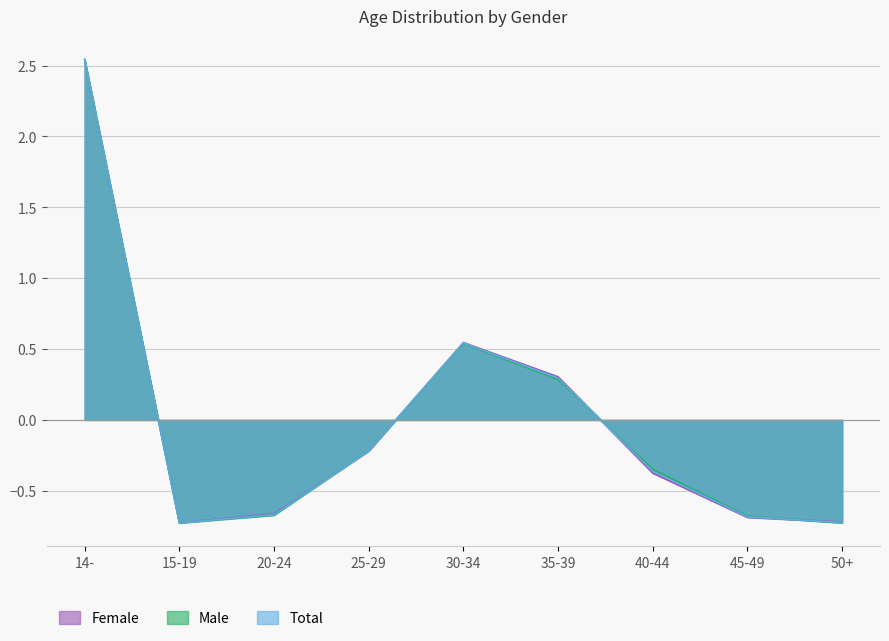

How many values in Male are above zero?

3